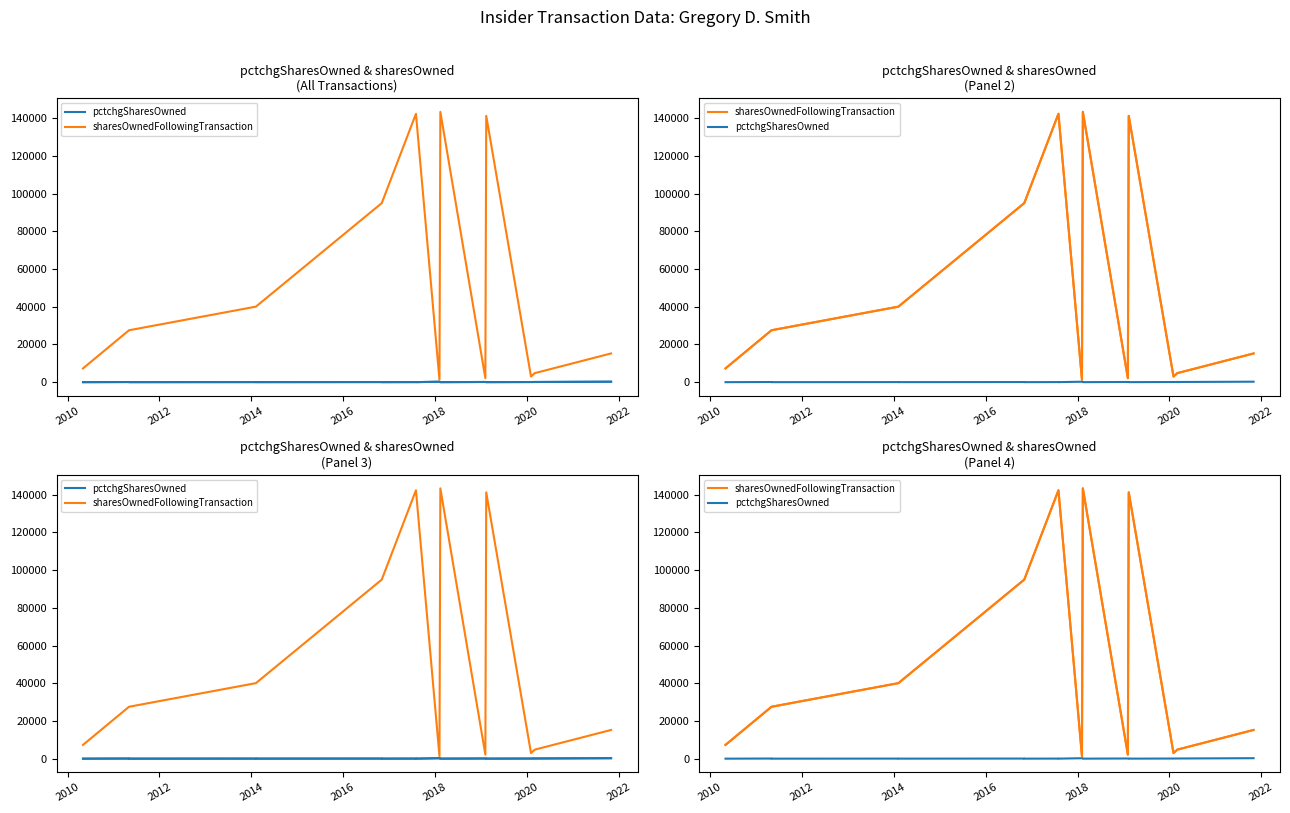

What is the sum of all pctchgSharesOwned values?

619